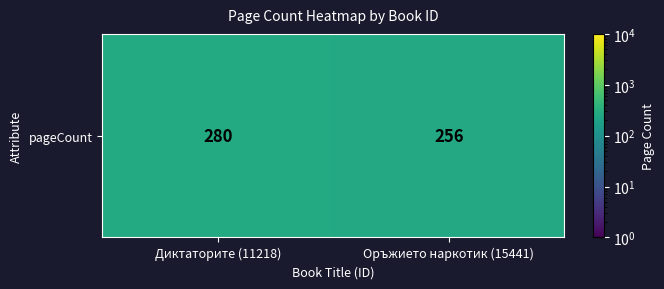

What is the sum of all values?

536